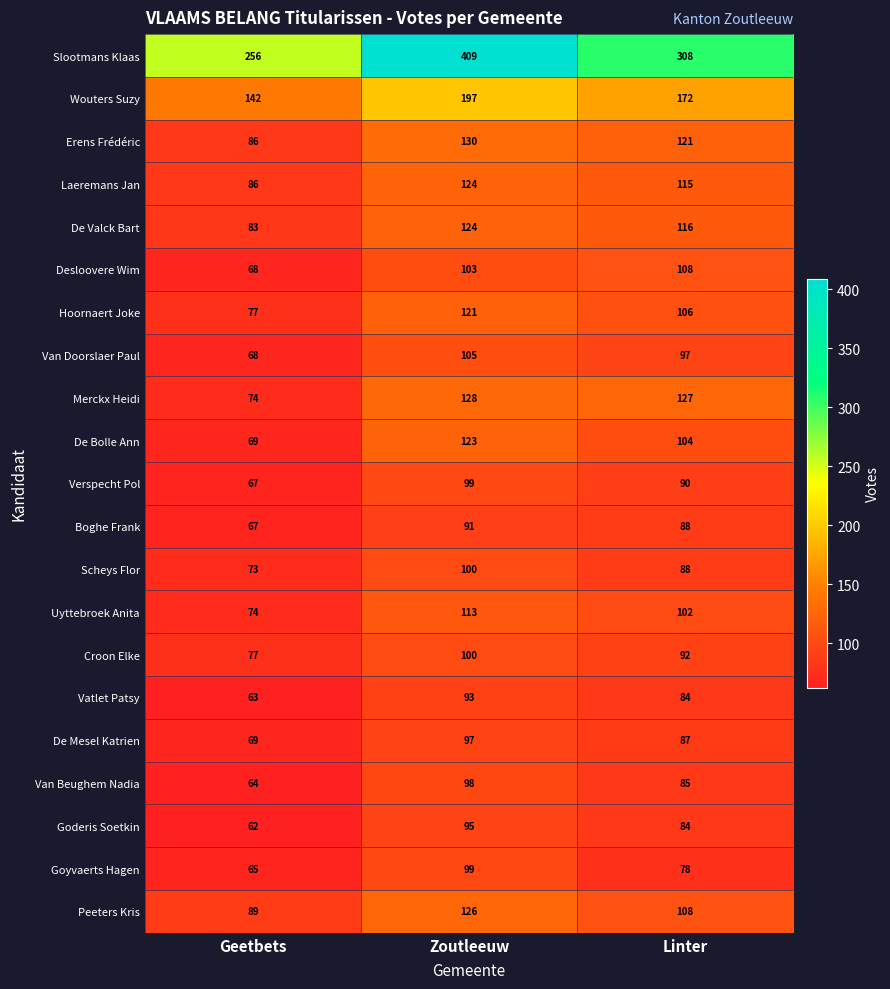

Is it true that Peeters Kris equals 126 at Zoutleeuw?

True